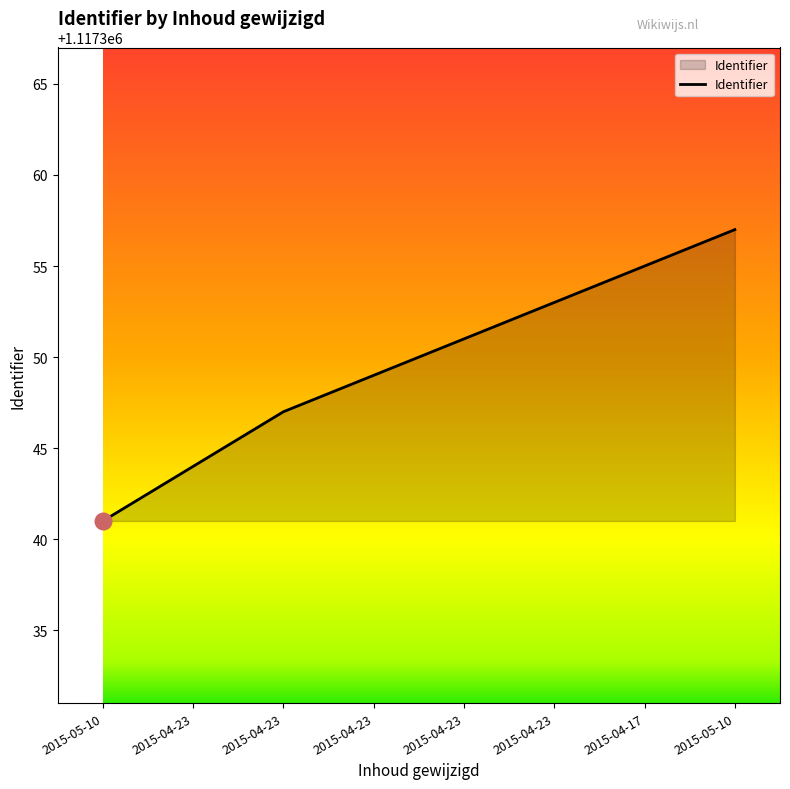

At which category does the chart reach its peak across all series?

2015-05-10